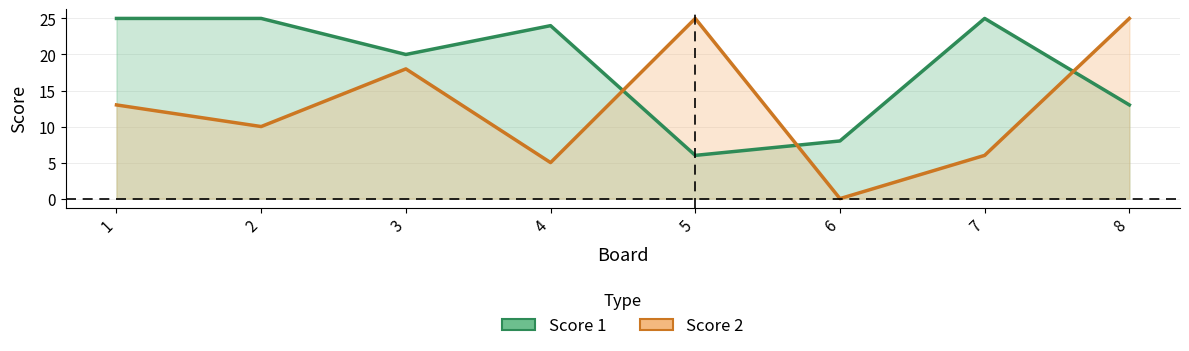

Where is the first local maximum for Score 1?

4